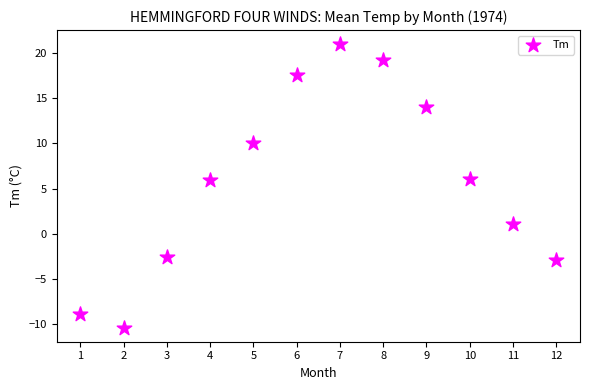

What is the range of Y values (max minus min)?

31.4